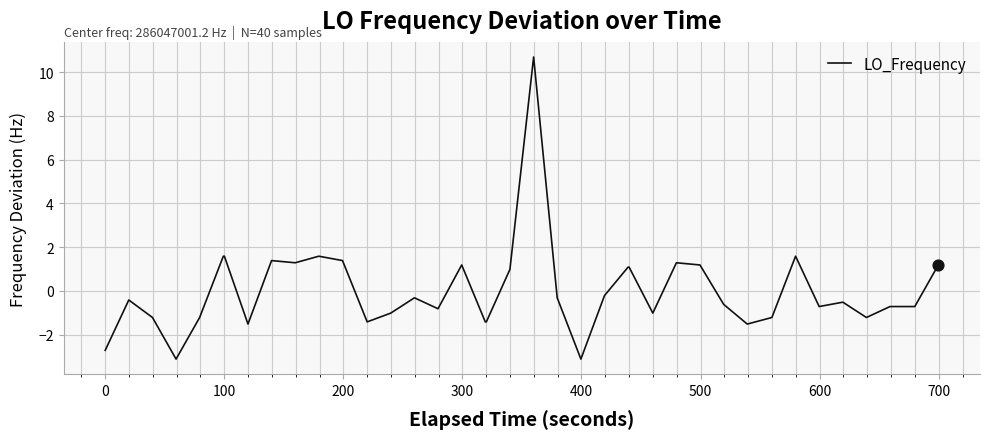

What is the difference between the maximum and minimum values?

13.8